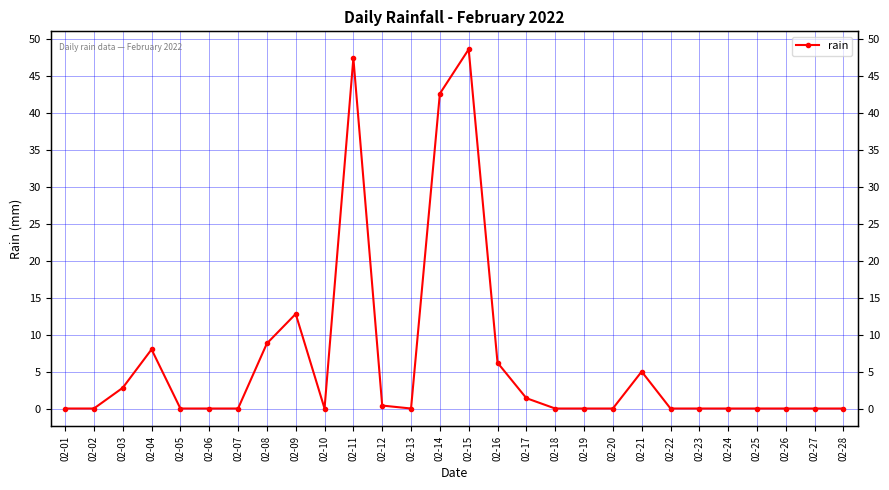

What is the difference between the maximum and minimum values?

48.6